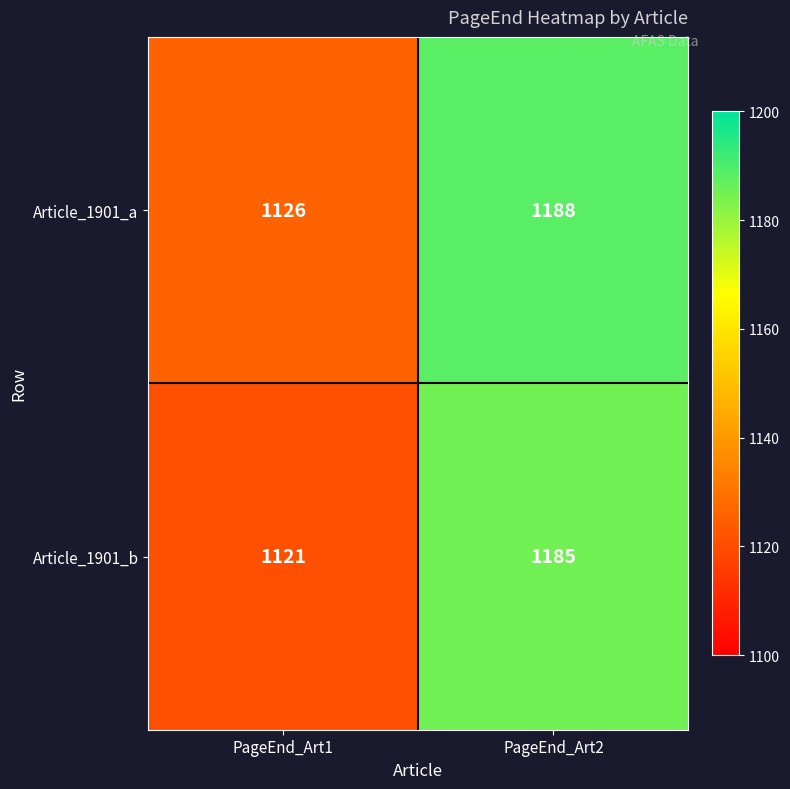

What is the average value of the Article_1901_a series?

1157